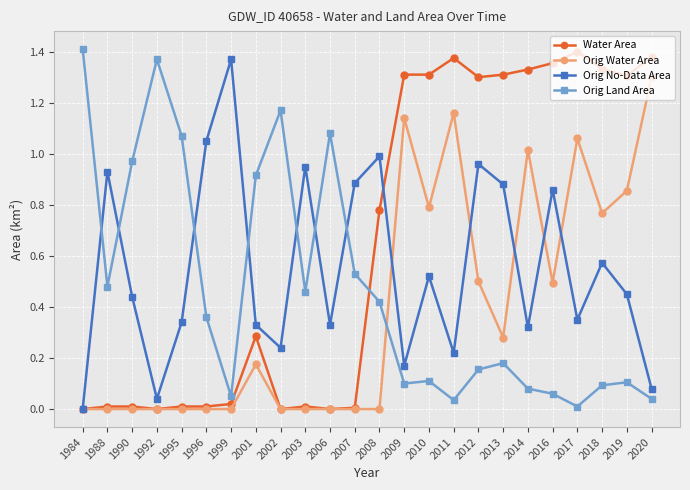

What is the total value across all series at 2016?

2.8